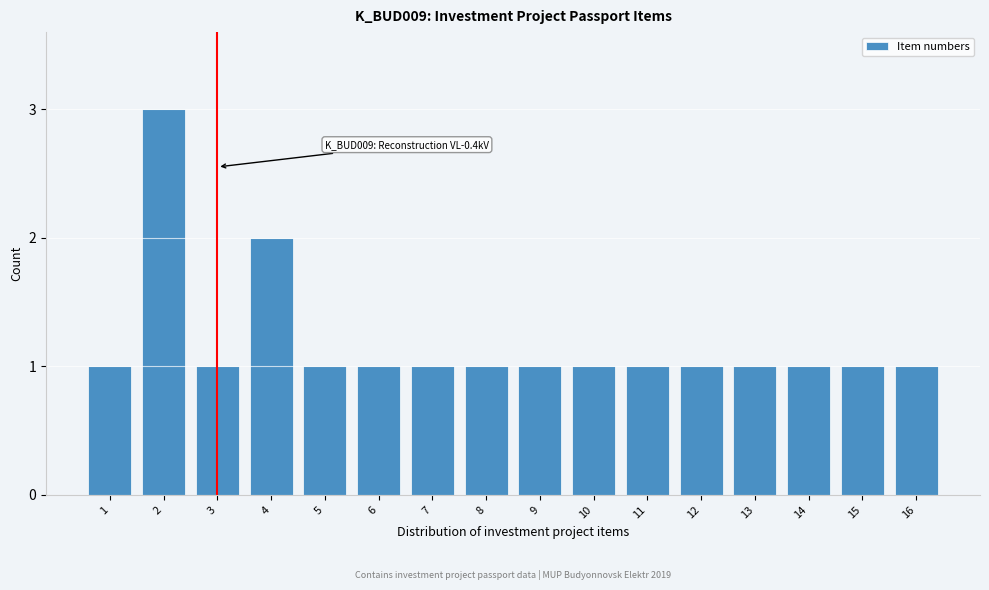

Reading left to right, transcribe all the data shown in this chart.

1=1	2=3	3=1	4=2	5=1	6=1	7=1	8=1	9=1	10=1	11=1	12=1	13=1	14=1	15=1	16=1